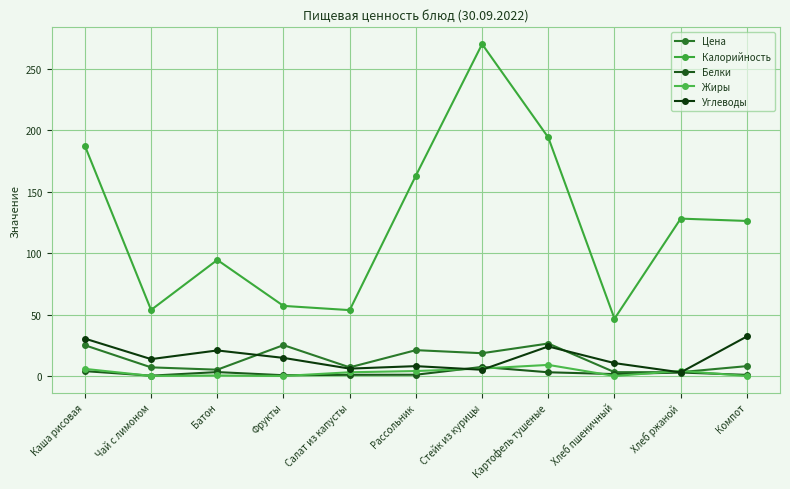

Count the number of data series in this chart.

5